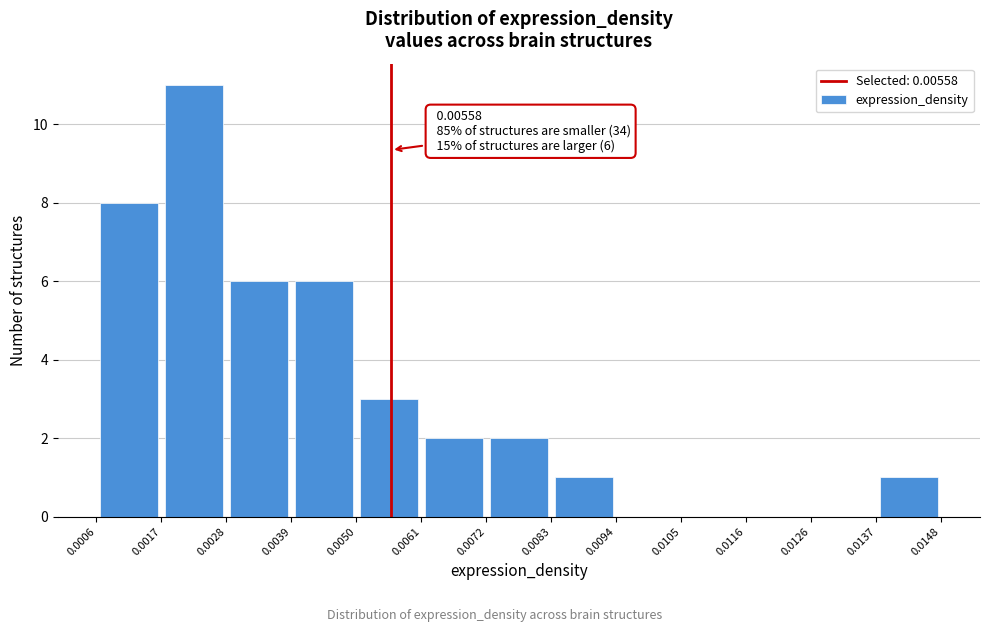

Which range on the x-axis has the tallest bar?

0.0017 to 0.0028